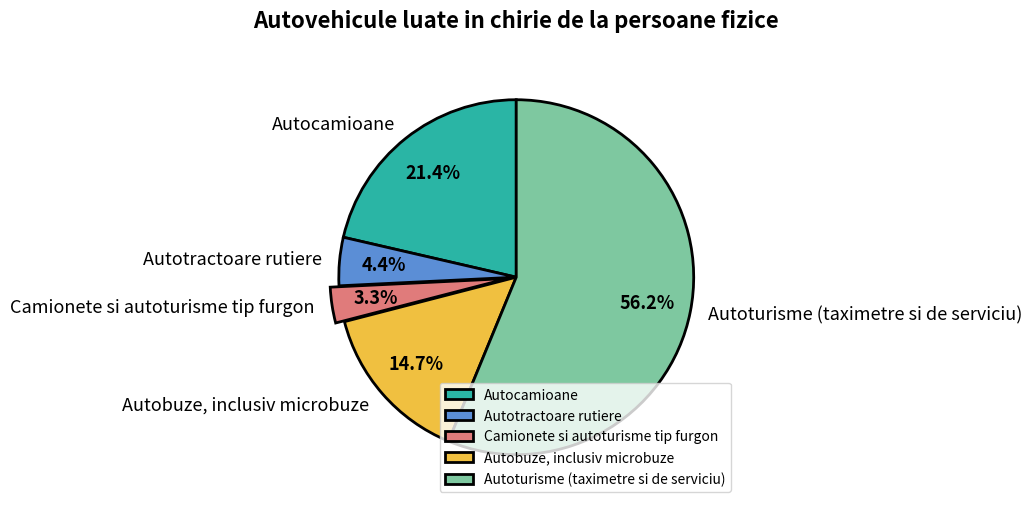

How many slices are in this pie chart?

5